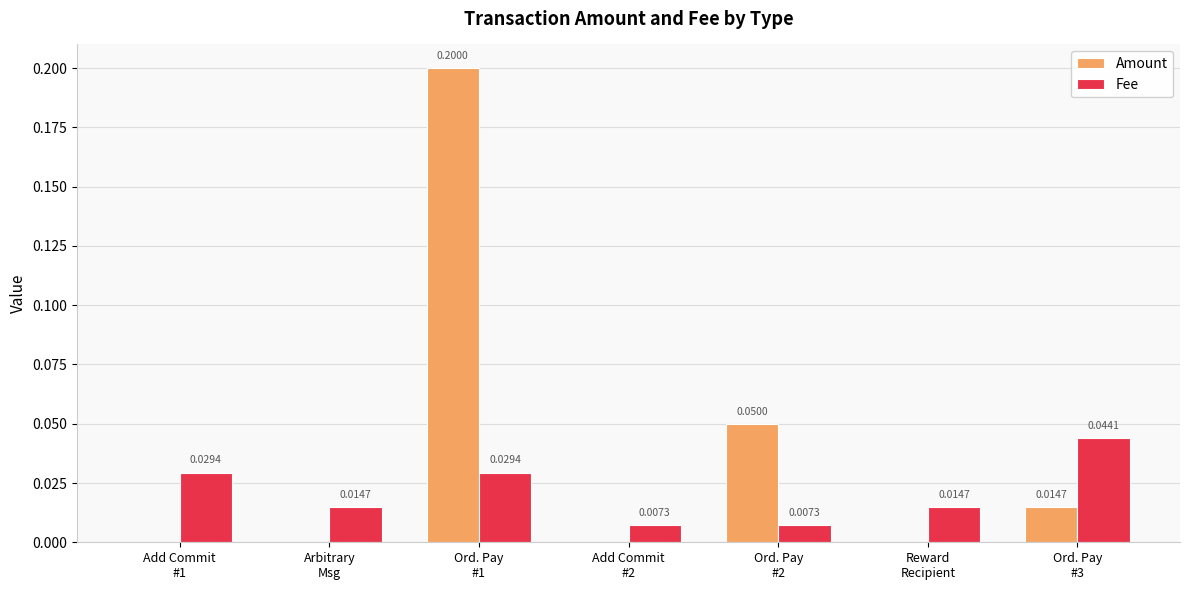

Which series changed the most between Ord. Pay
#1 and Ord. Pay
#2?

Amount